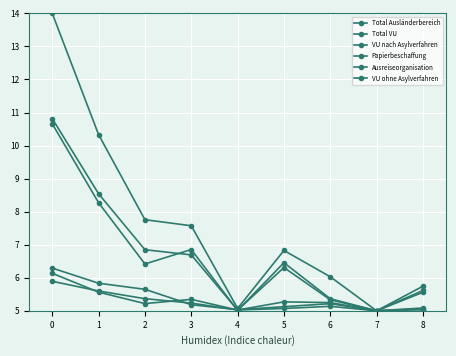

Does the chart have visible grid lines?

Yes